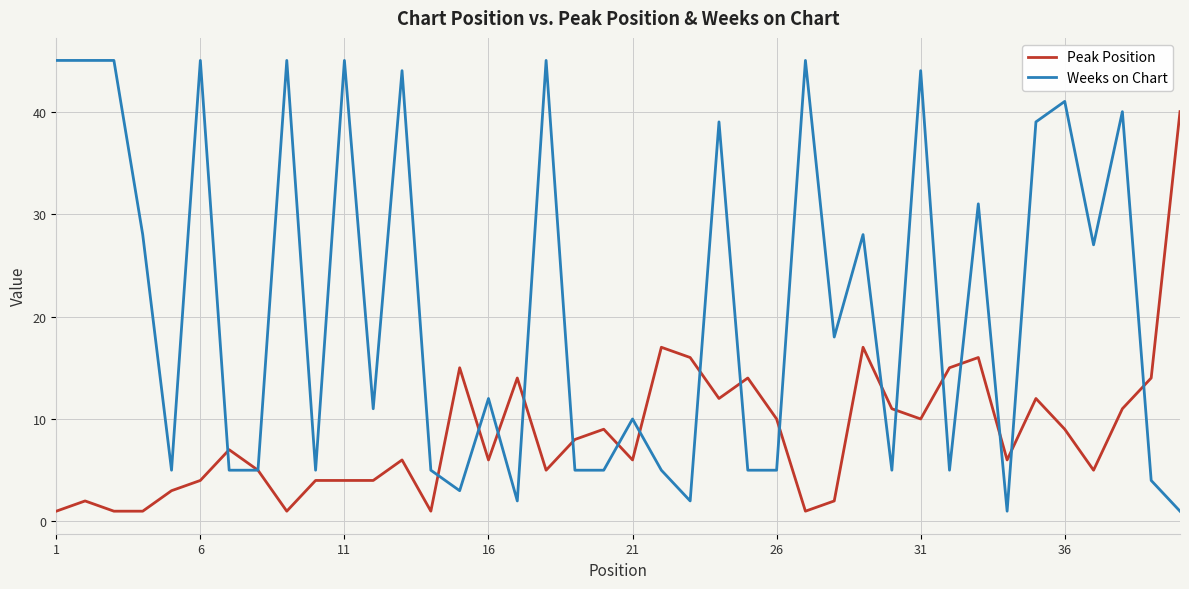

Which series has the largest total across all categories?

Weeks on Chart